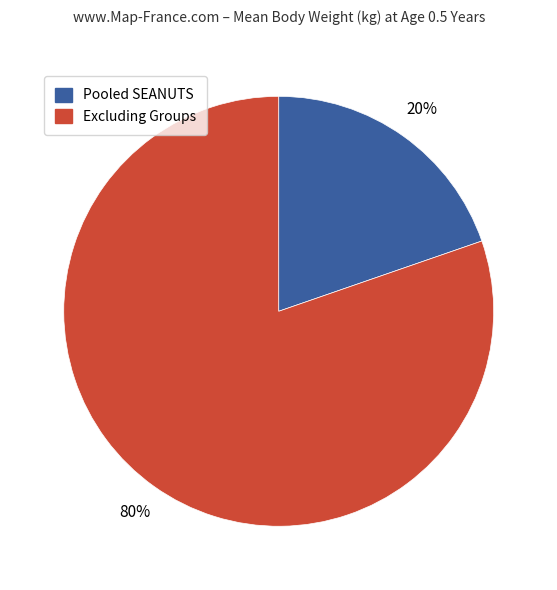

Is there a majority slice in this chart?

Yes